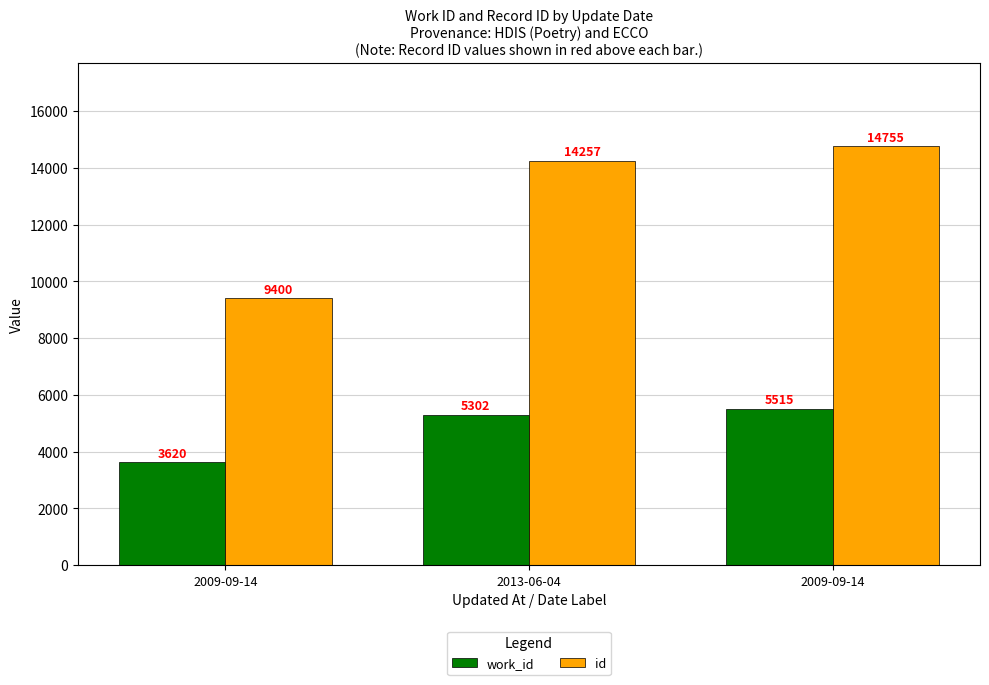

Rank the categories by work_id value from lowest to highest.

2009-09-14, 2013-06-04, 2009-09-14